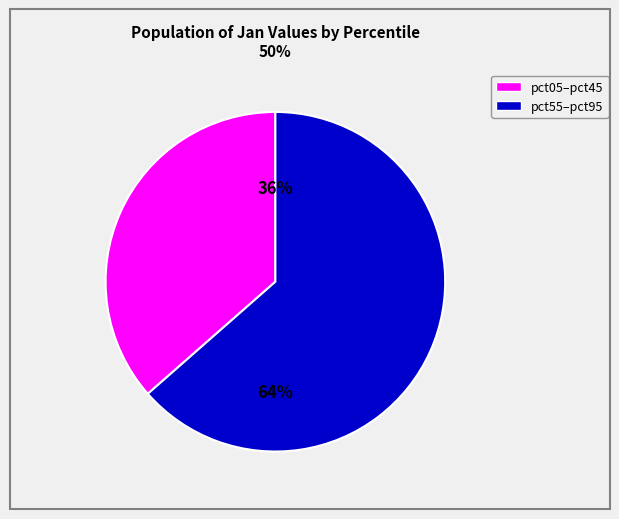

To the nearest percent, what is the average slice percentage?

50%